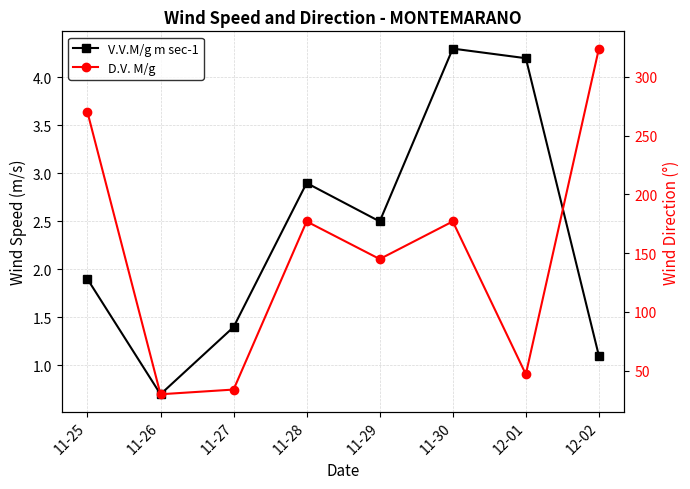

Is the value of D.V. M/g at 11-26 greater than the value of V.V.M/g m sec-1 at 11-29?

Yes